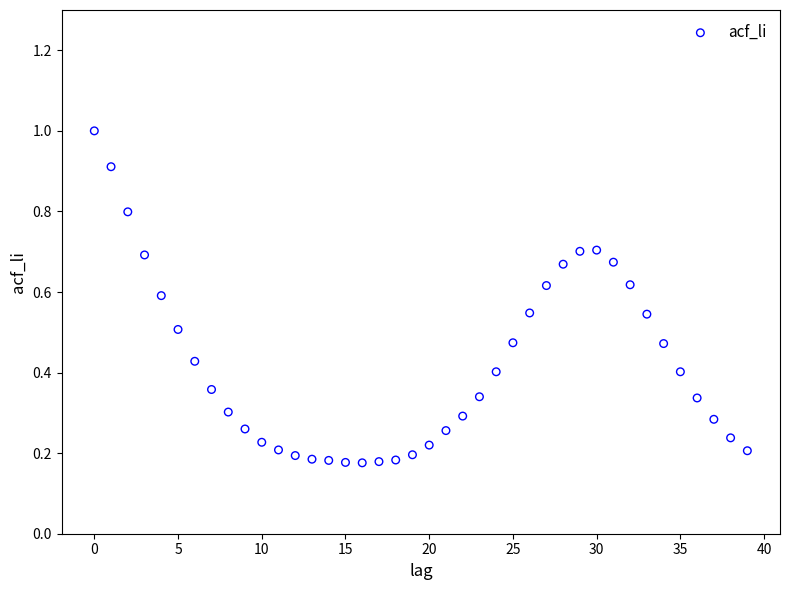

What is the range of Y values (max minus min)?

0.8